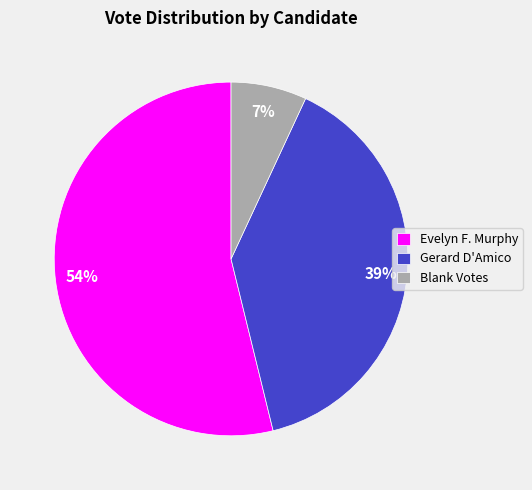

To the nearest percent, what is the difference between the largest and smallest slice percentages?

47%